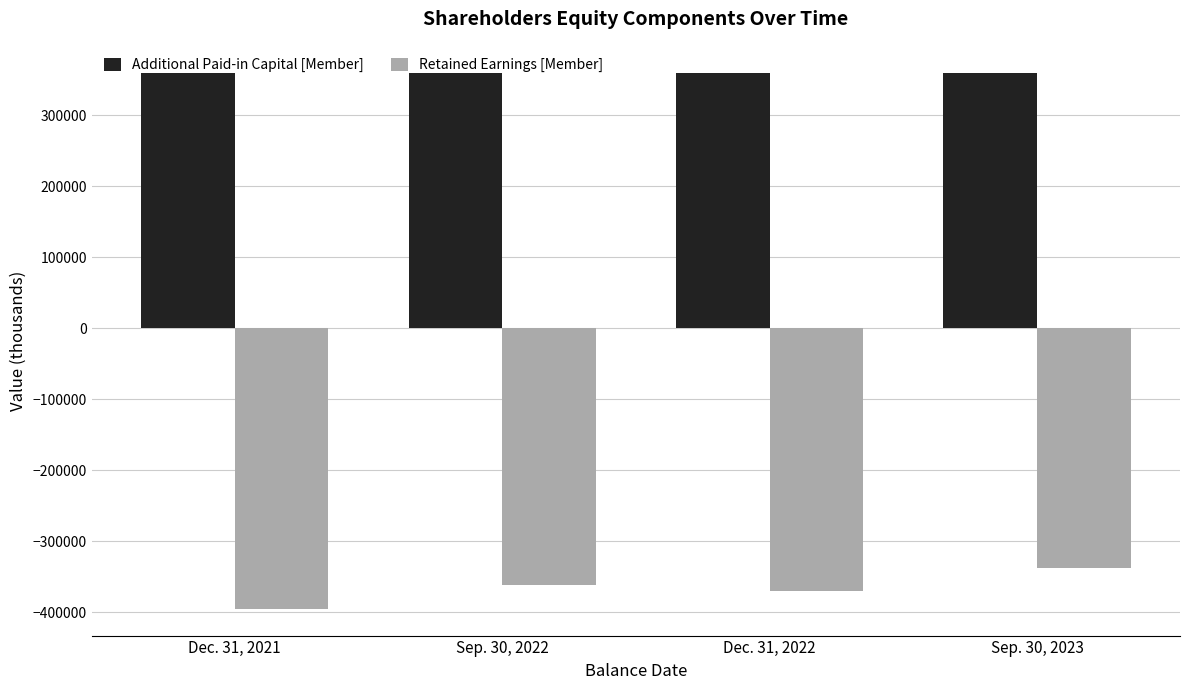

Where does the Retained Earnings [Member] series first go above -362130?

Sep. 30, 2023